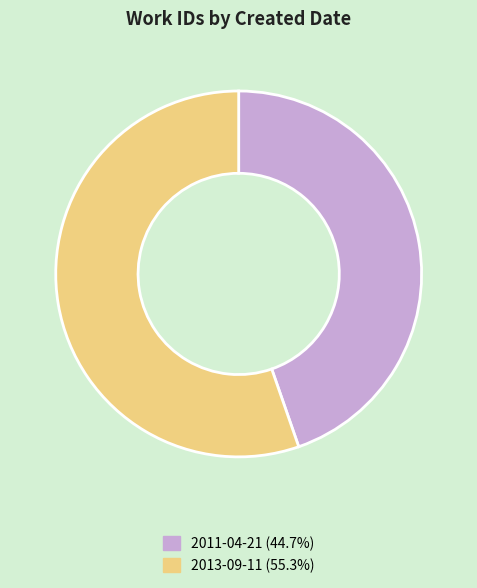

Does 2013-09-11 account for over 50% of the chart?

Yes